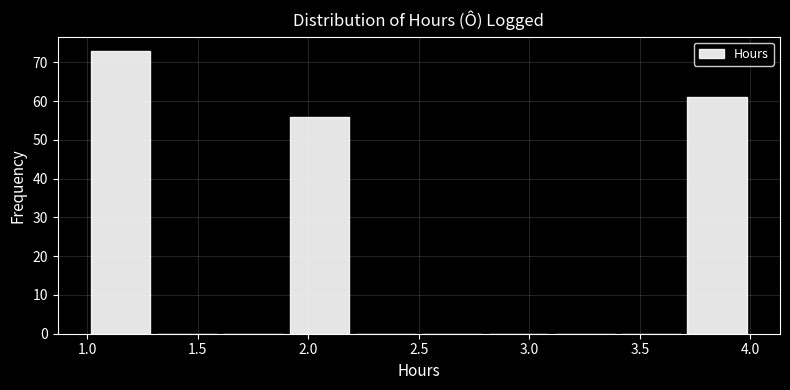

What is the height of the bar covering 1.9 to 2.2 on the x-axis? The values are not printed on the chart, so give them approximately, as read against the axis.

56